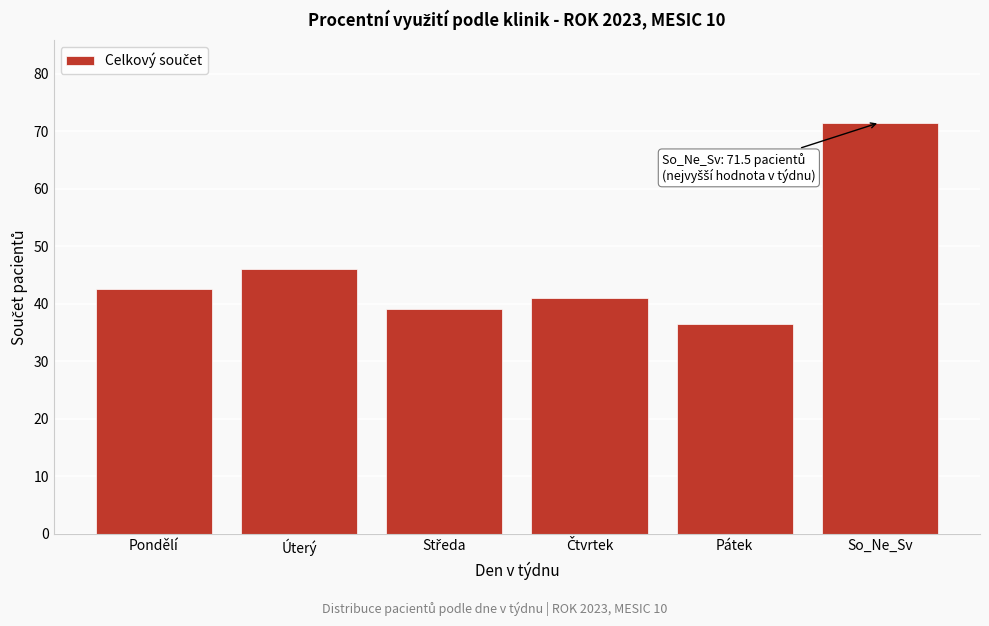

Reading left to right, transcribe all the data shown in this chart.

42.5	46.0	39.0	41.0	36.5	71.5